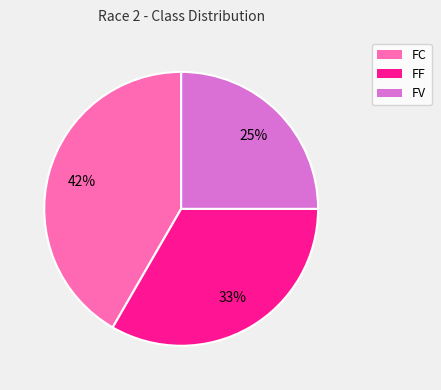

Do FC and FV together represent more than half of the pie?

Yes